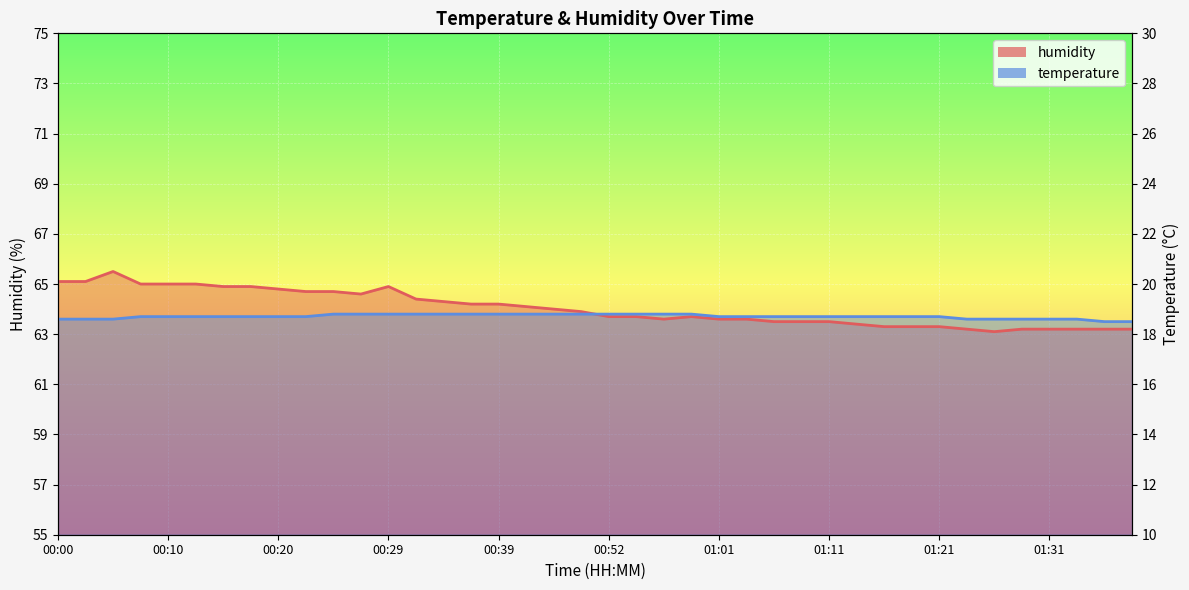

Which series changed the most between 00:39 and 01:31?

humidity